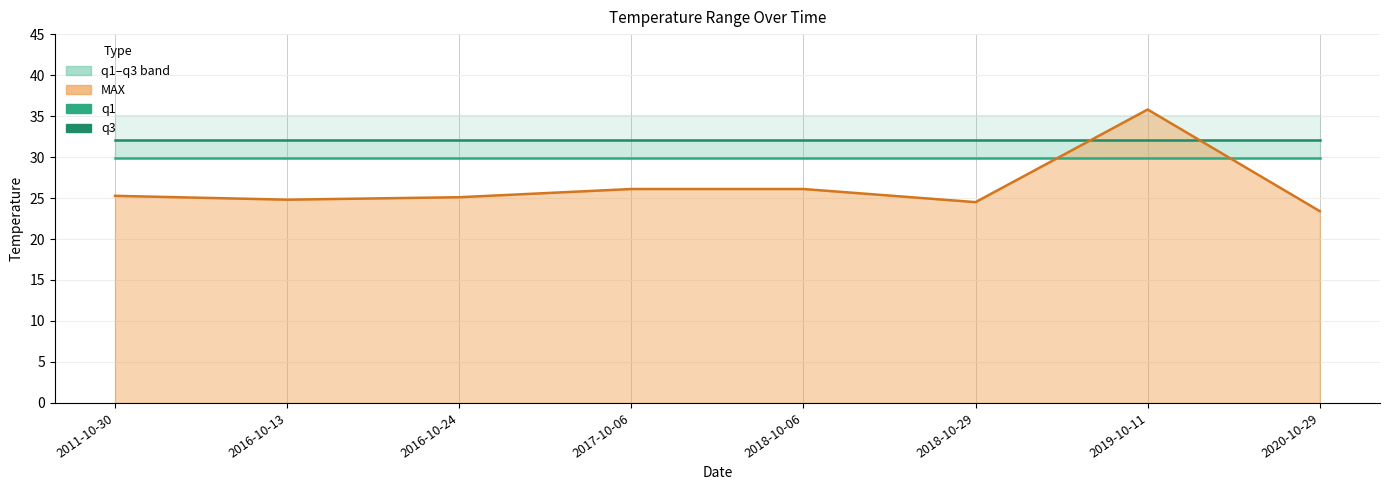

How many interior local valleys does the MAX series have?

2